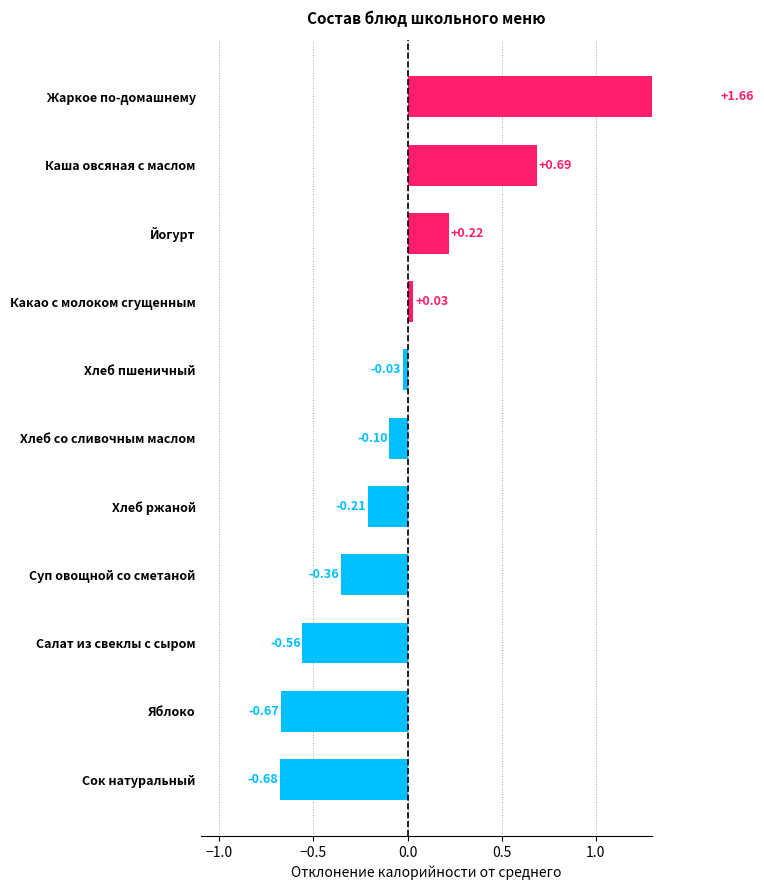

What is the smallest value displayed?

-0.7